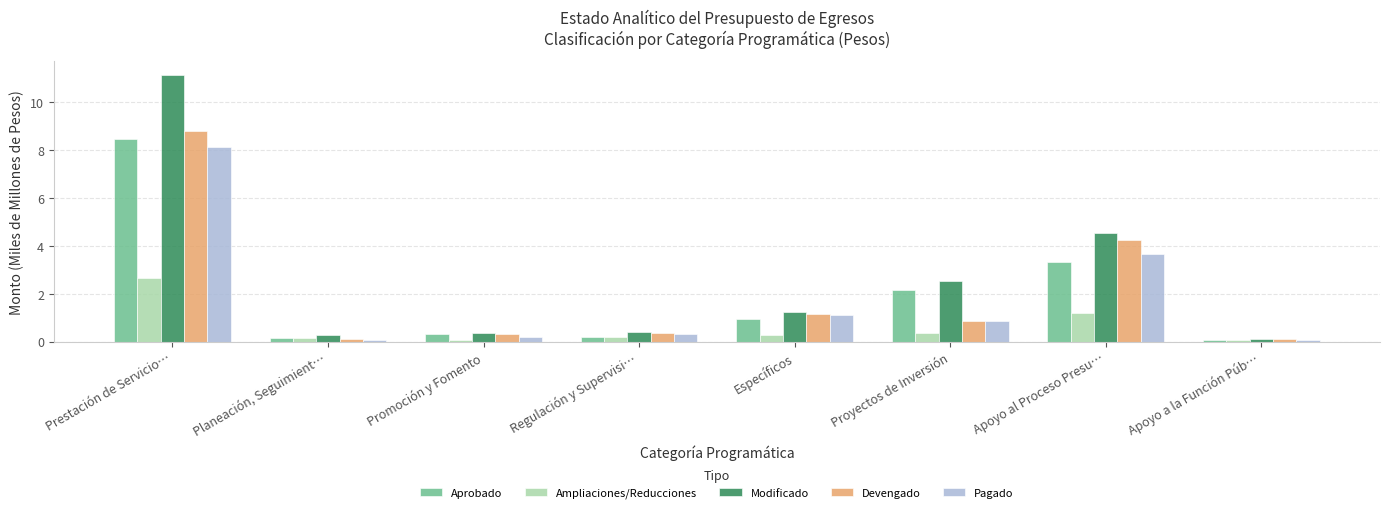

How many distinct data groups are displayed?

5